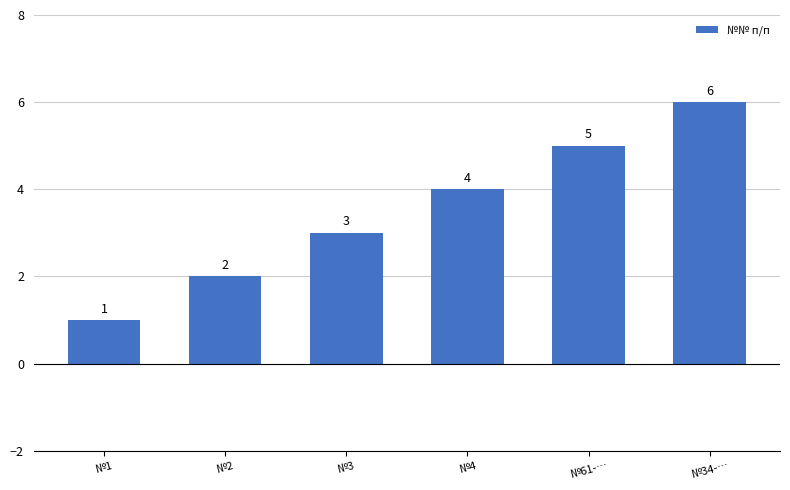

How many values are below 4?

3